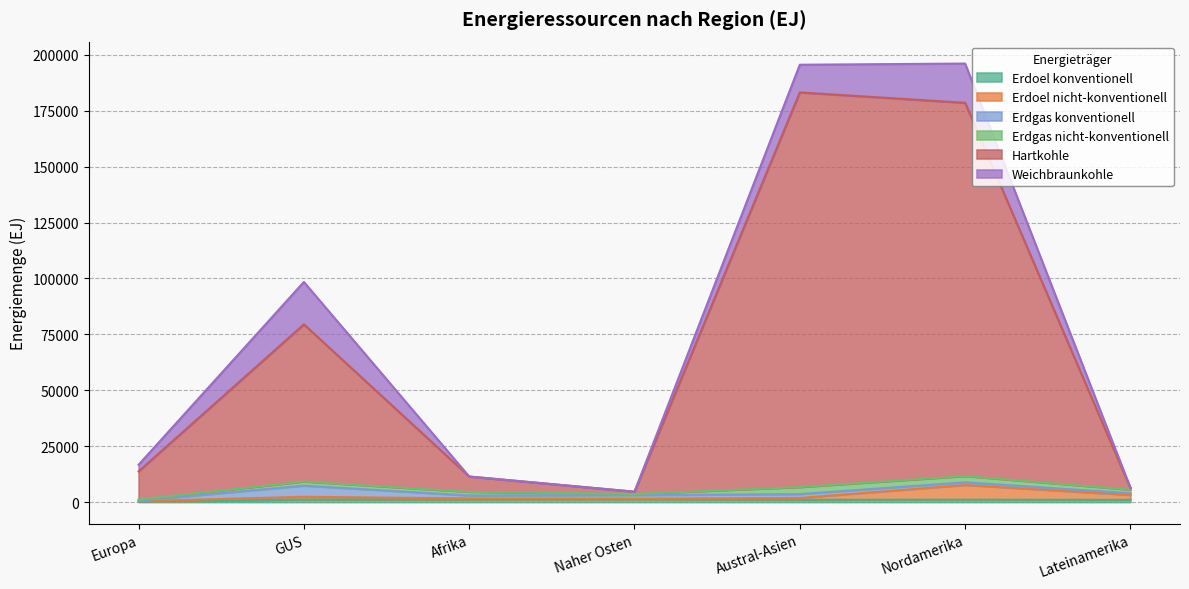

What is the maximum value for Hartkohle?

183206